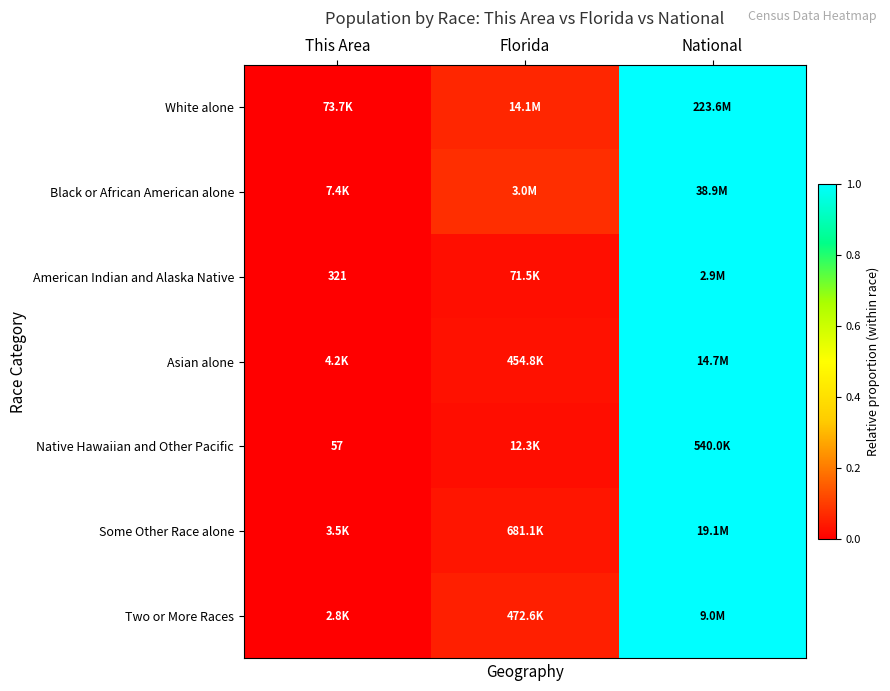

At which label does Some Other Race alone reach its peak?

National